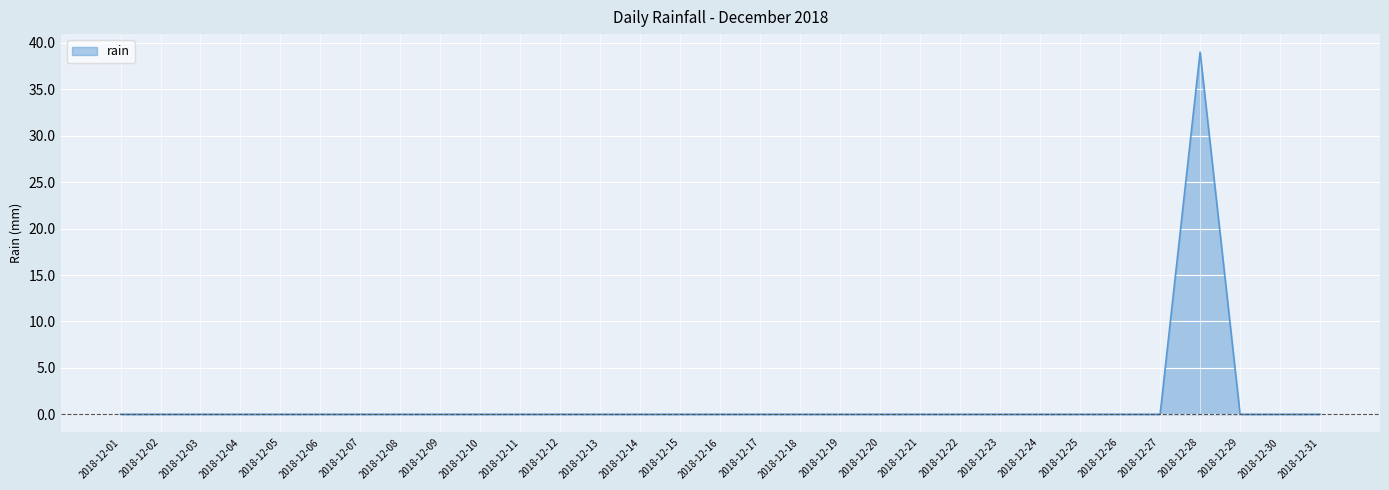

Reading left to right, what are all the values shown in this chart?

0	0	0	0	0	0	0	0	0	0	0	0	0	0	0	0	0	0	0	0	0	0	0	0	0	0	0	39	0	0	0